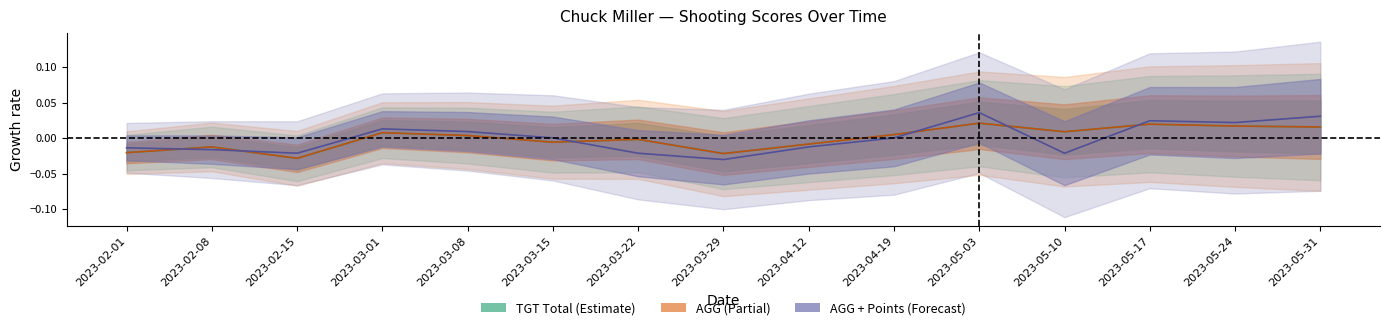

Reading left to right, extract all data points from this chart.

TGT Total: 2023-02-01=-0.0	2023-02-08=-0.0	2023-02-15=-0.0	2023-03-01=0.0	2023-03-08=0.0	2023-03-15=-0.0	2023-03-22=-0.0	2023-03-29=-0.0	2023-04-12=-0.0	2023-04-19=0.0	2023-05-03=0.0	2023-05-10=0.0	2023-05-17=0.0	2023-05-24=0.0	2023-05-31=0.0
AGG: 2023-02-01=-0.0	2023-02-08=-0.0	2023-02-15=-0.0	2023-03-01=0.0	2023-03-08=0.0	2023-03-15=-0.0	2023-03-22=-0.0	2023-03-29=-0.0	2023-04-12=-0.0	2023-04-19=0.0	2023-05-03=0.0	2023-05-10=0.0	2023-05-17=0.0	2023-05-24=0.0	2023-05-31=0.0
AGG + Points: 2023-02-01=-0.0	2023-02-08=-0.0	2023-02-15=-0.0	2023-03-01=0.0	2023-03-08=0.0	2023-03-15=0.0	2023-03-22=-0.0	2023-03-29=-0.0	2023-04-12=-0.0	2023-04-19=0.0	2023-05-03=0.0	2023-05-10=-0.0	2023-05-17=0.0	2023-05-24=0.0	2023-05-31=0.0